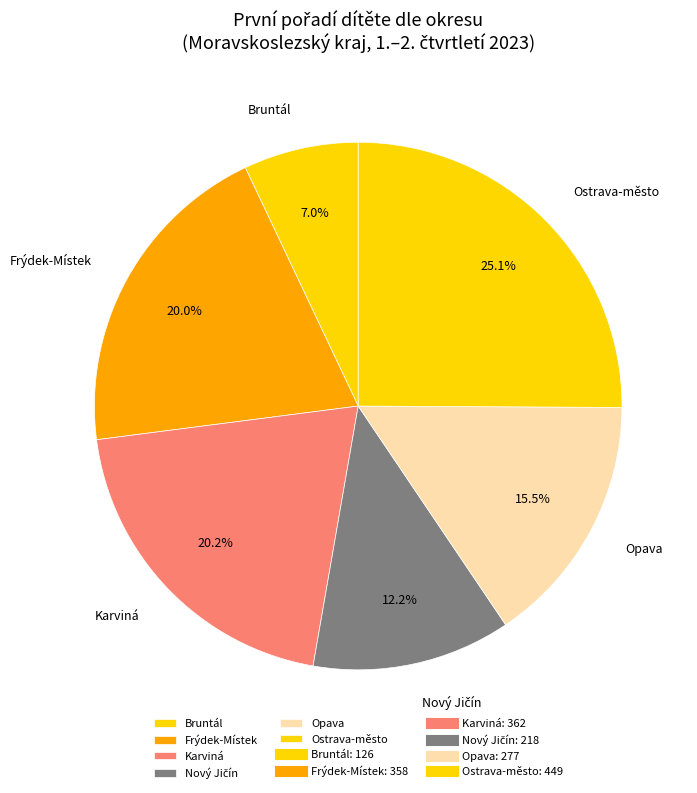

How many slices are in this pie chart?

6